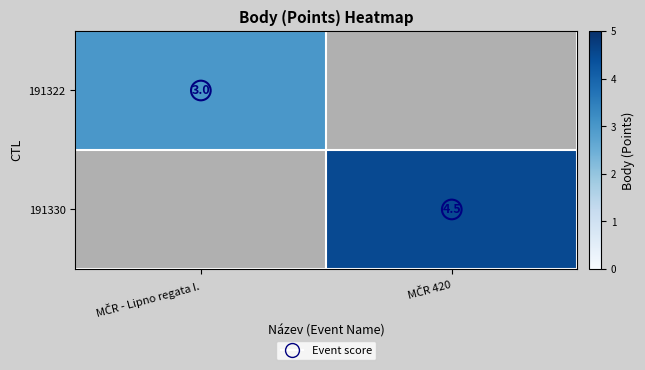

What is the difference between the 191330 values at MČR 420 and MČR - Lipno regata I.?

4.5